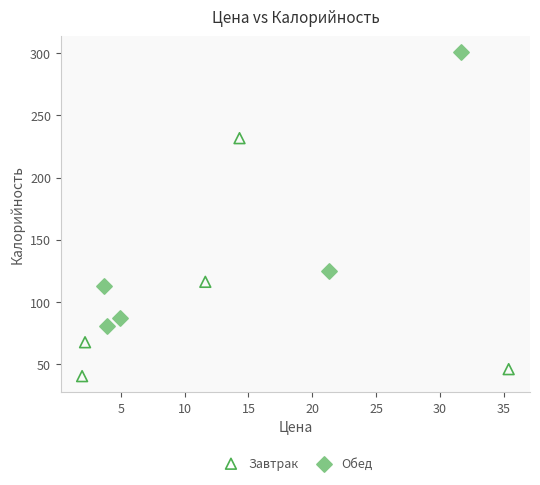

Which series contains the highest Y value?

Обед